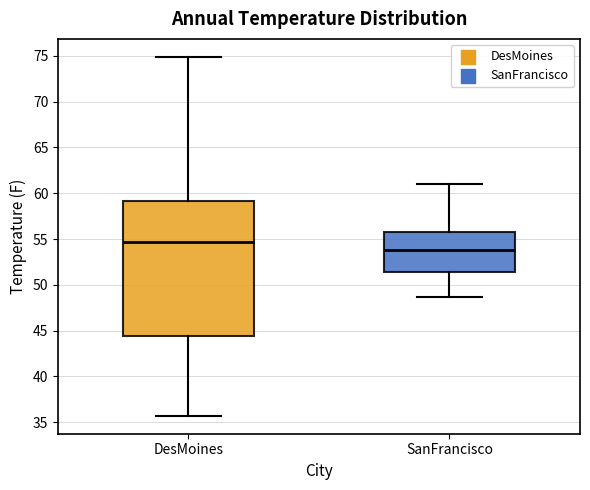

Which box has the highest median line?

DesMoines